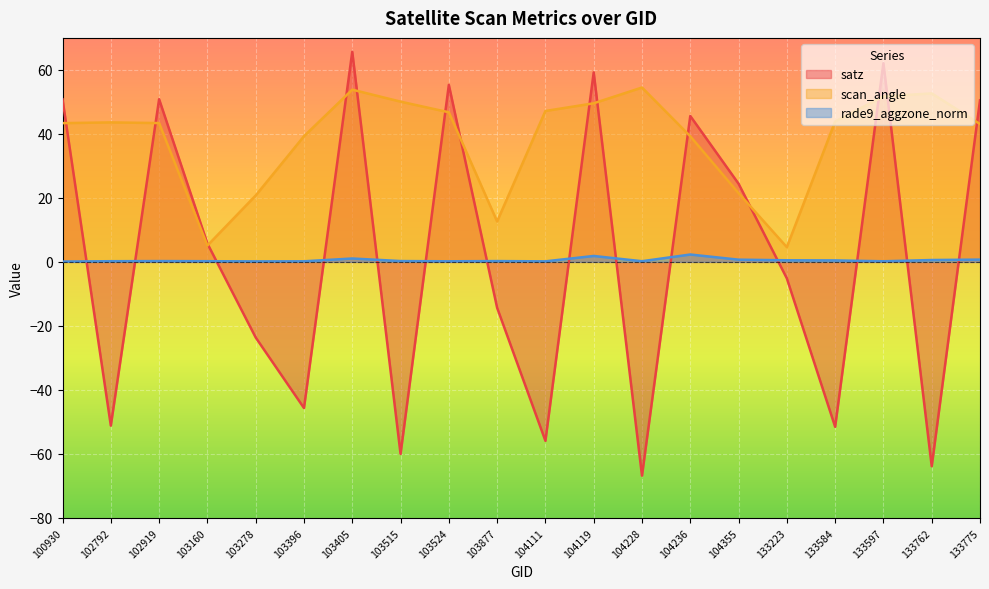

The value of scan_angle at 104355 is 12.4. True or false?

False